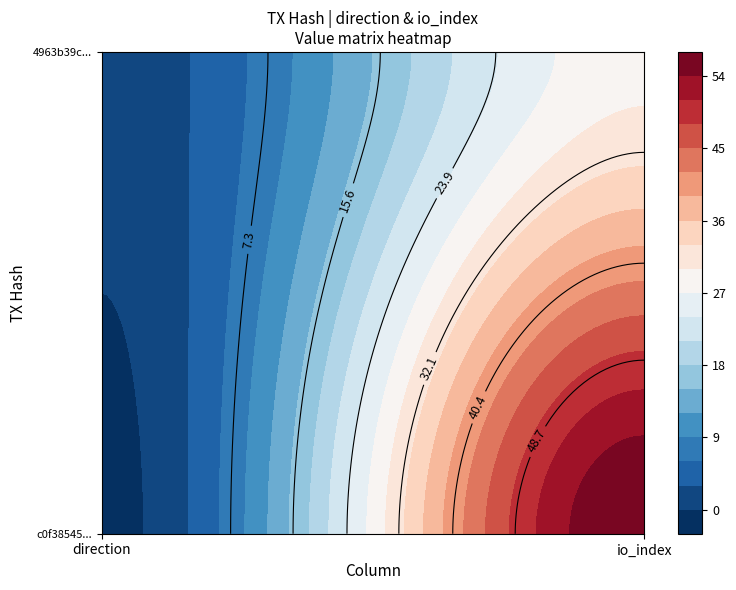

Reading left to right, extract all data points from this chart.

c0f38545418ec5b6e2e7ac71e39c984064a53ed: direction=-1	io_index=57
4963b39c56b37605787a982f5ad3648f224bf97: direction=1	io_index=29